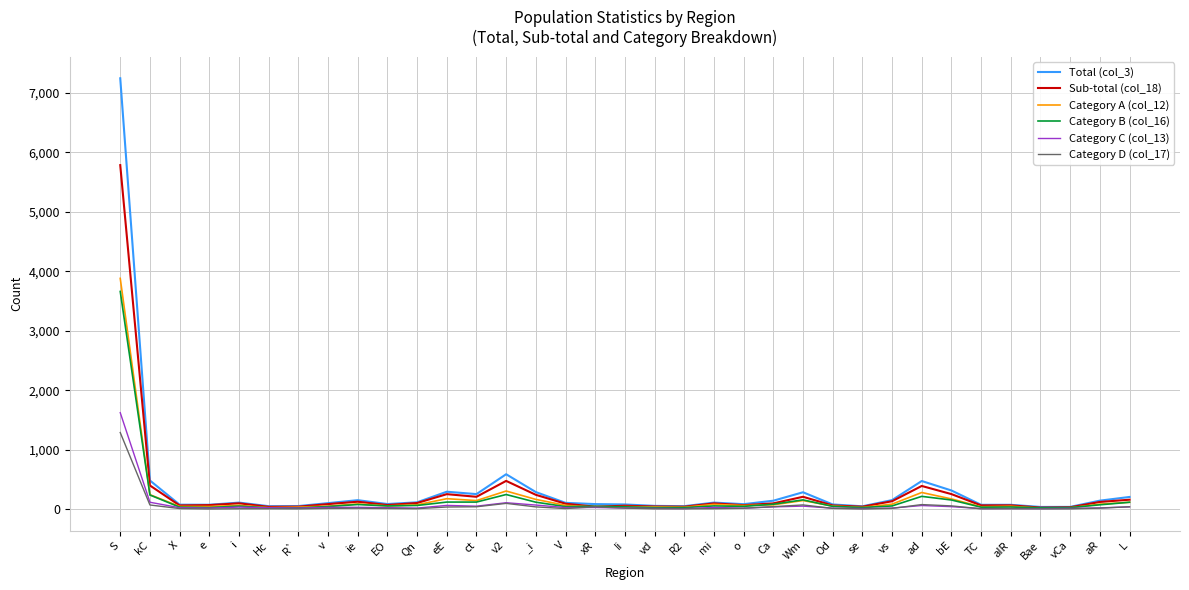

At which category is the sum across all series the highest?

S